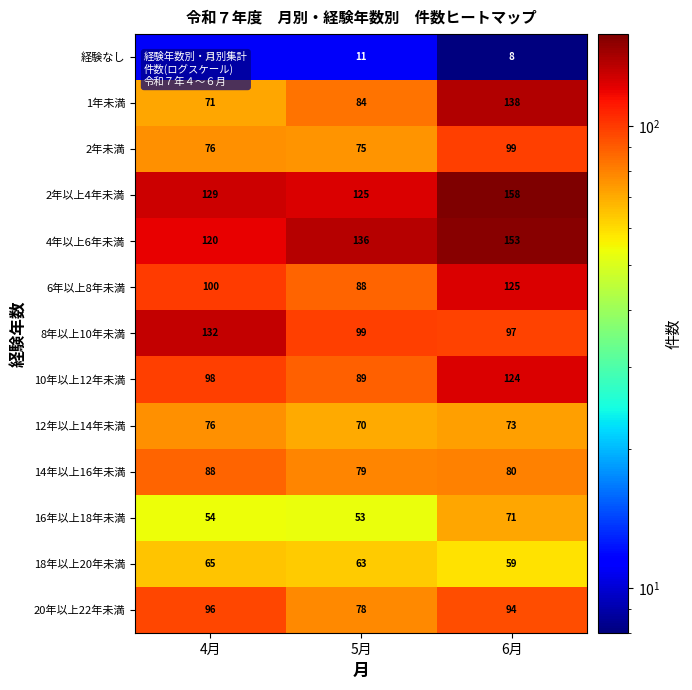

How many data points does each series have?

3